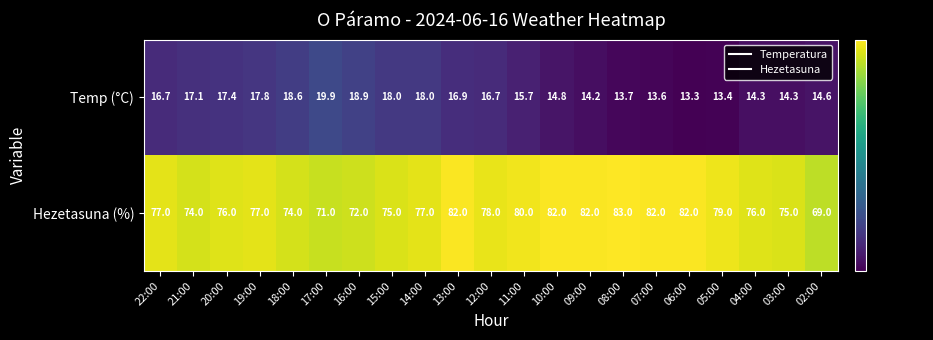

What is the spread (max minus min) of values at 15:00?

57.0